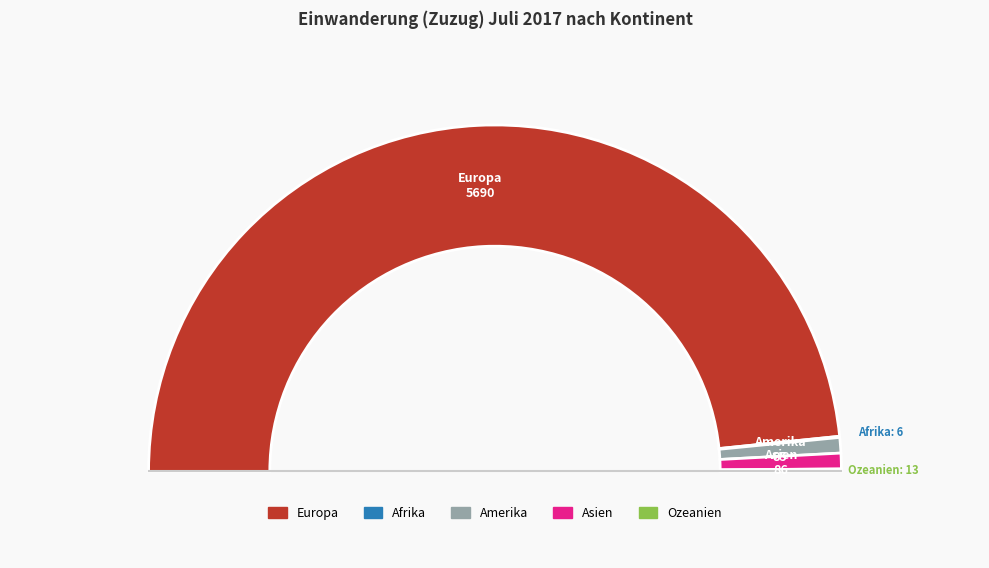

The Asien slice represents 1% of the pie. True or false?

True